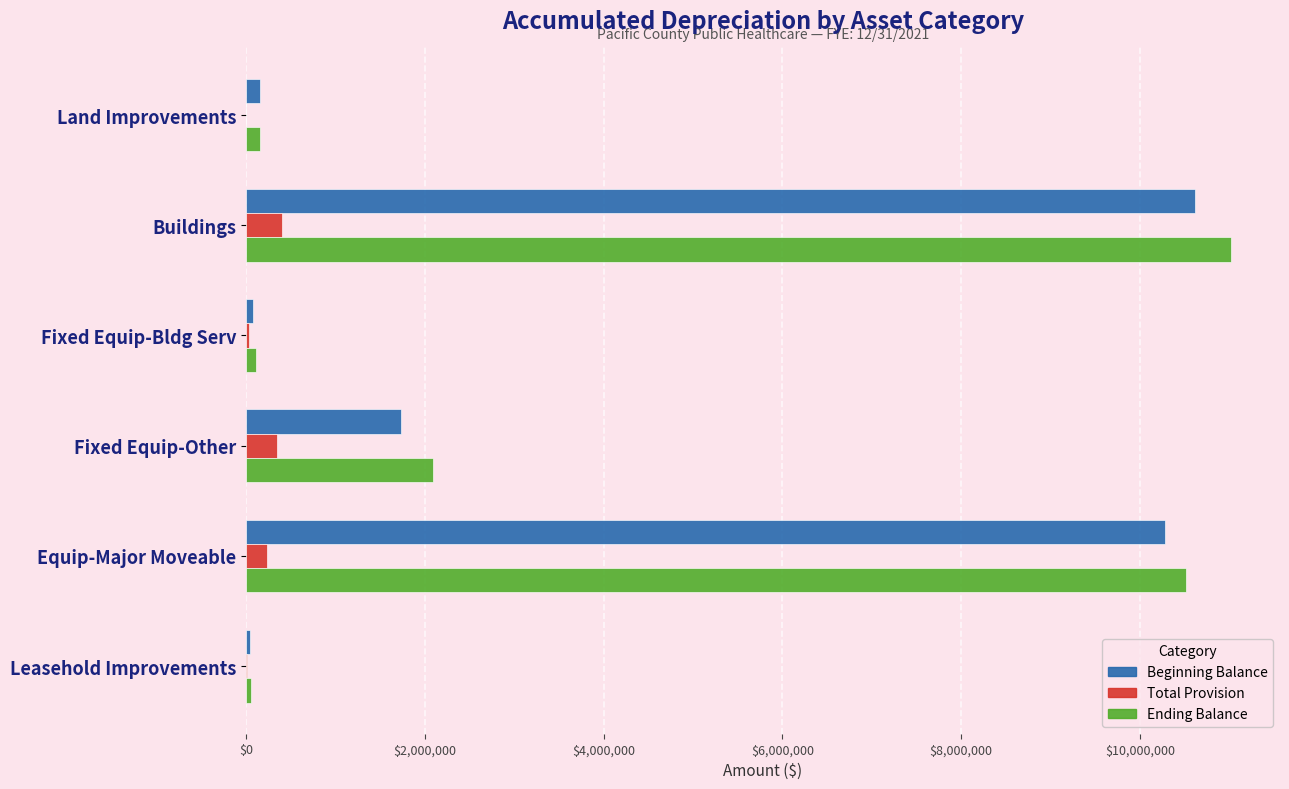

Which category has the highest value across all series?

Buildings